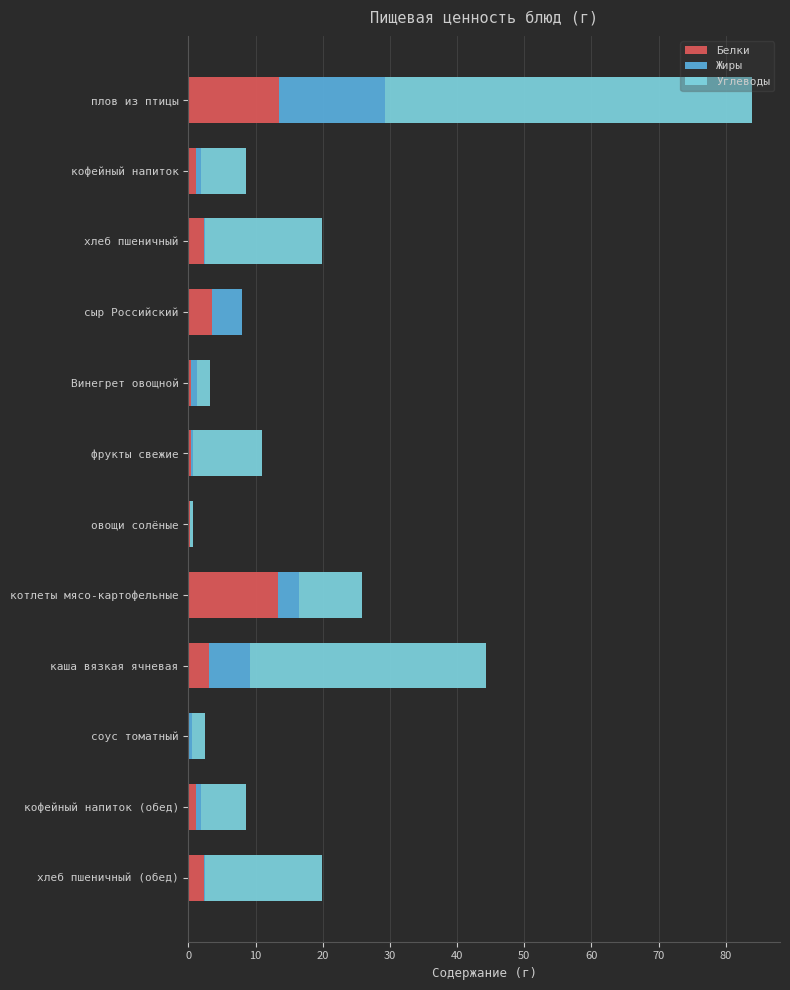

At which category is the sum across all series the highest?

плов из птицы